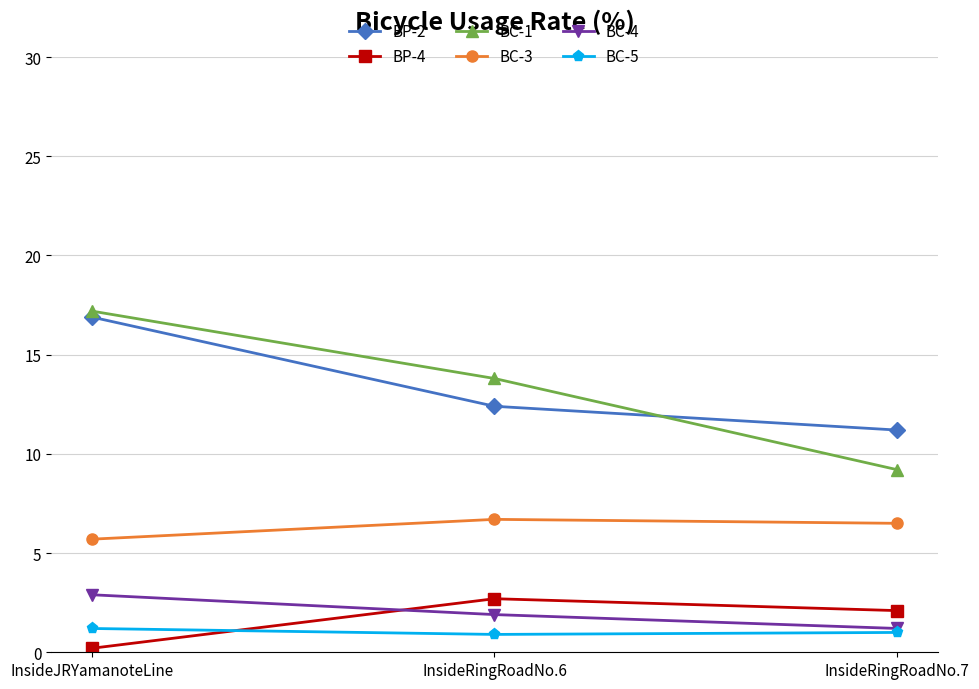

What is the total value across all series at InsideJRYamanoteLine?

44.1